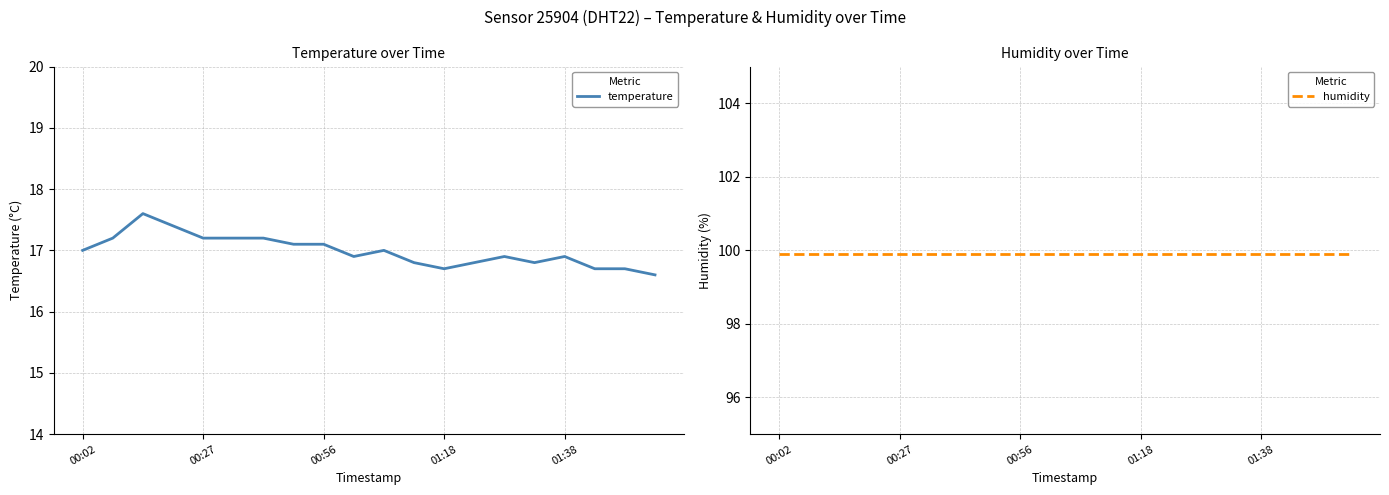

What is the spread (max minus min) of values at 10?

82.9